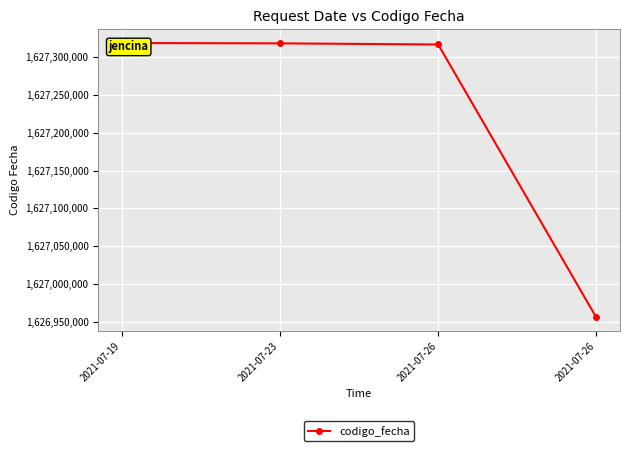

List the labels in order of value, largest first.

2021-07-19, 2021-07-23, 2021-07-26, 2021-07-26